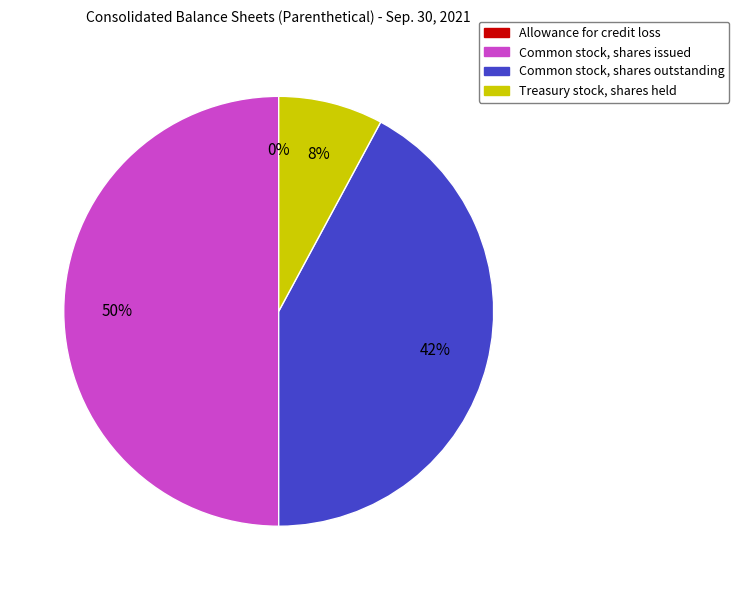

True or false: Common stock, shares outstanding accounts for 29% of the total.

False